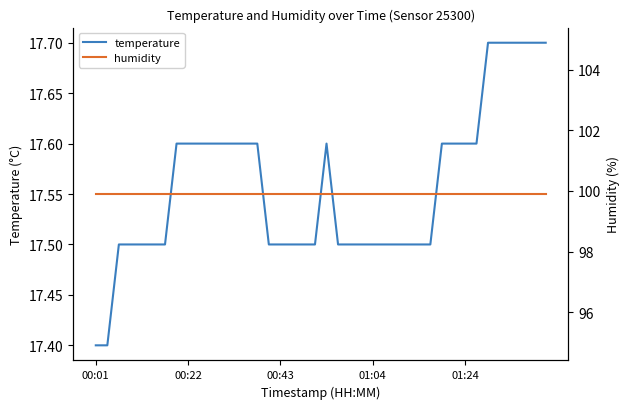

How many series are shown in this chart?

2